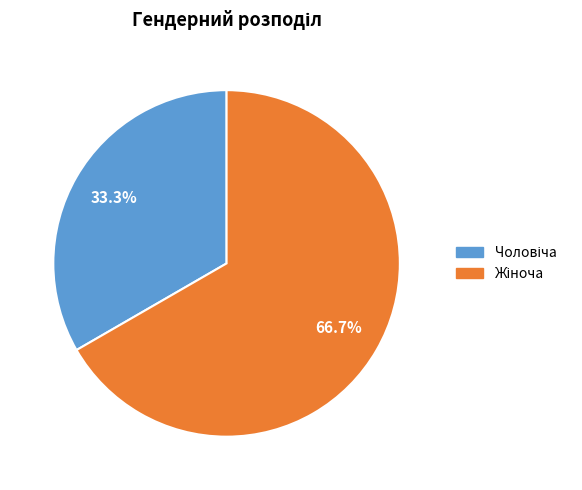

Is there any slice that represents more than half of the pie?

Yes